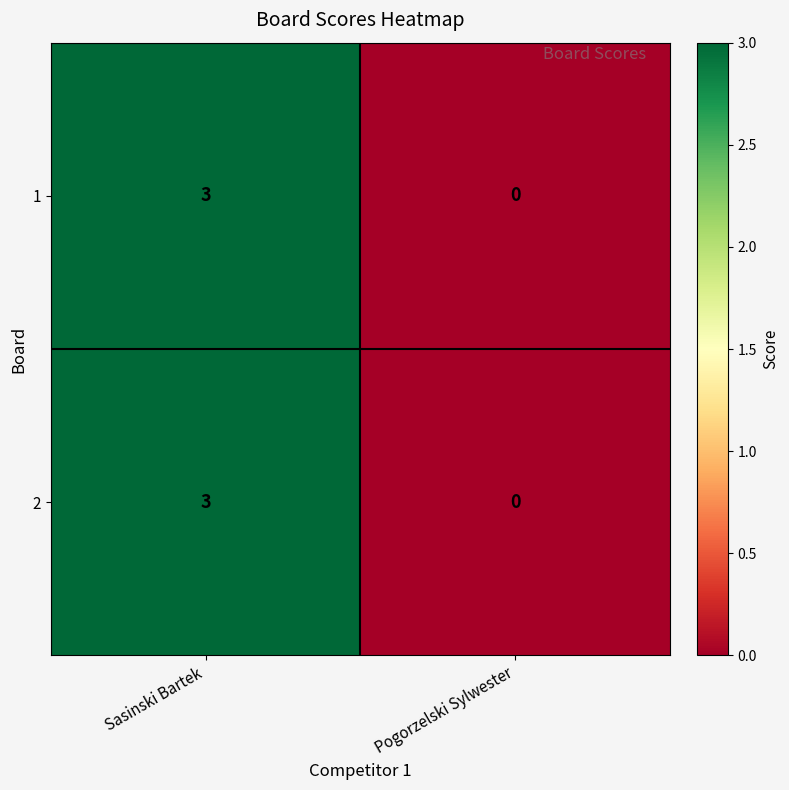

Reading right to left, transcribe all the data shown in this chart.

1: 0	3
2: 0	3